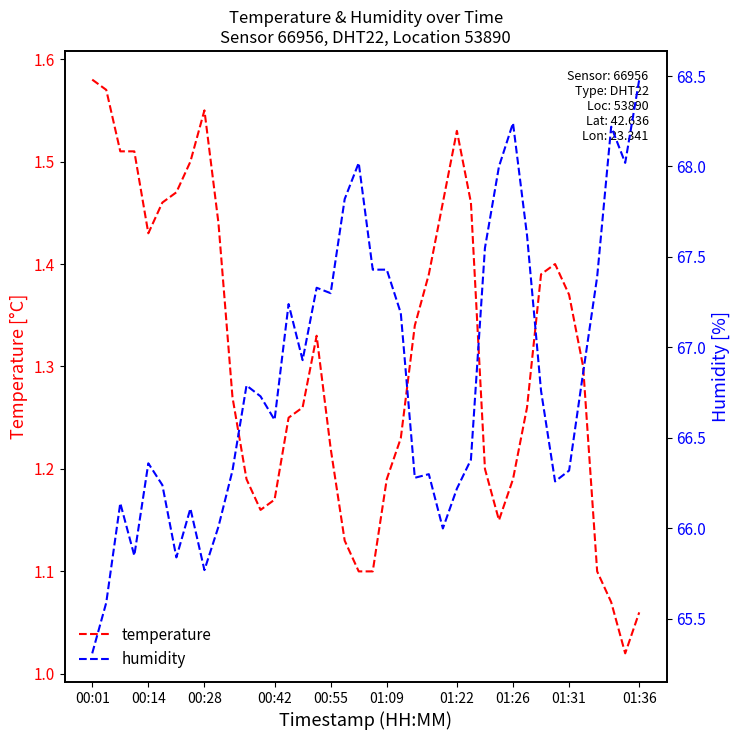

Does the chart display data point markers on the line(s)?

No